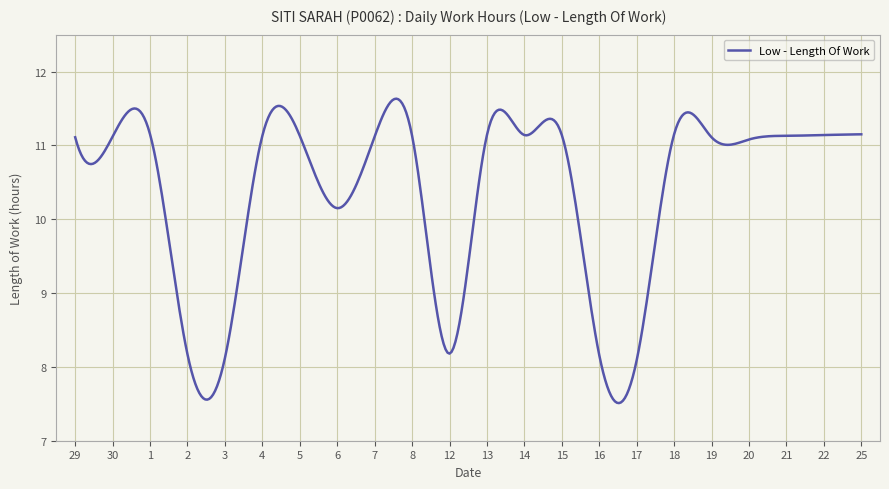

What is the difference between the maximum and minimum values?

4.1